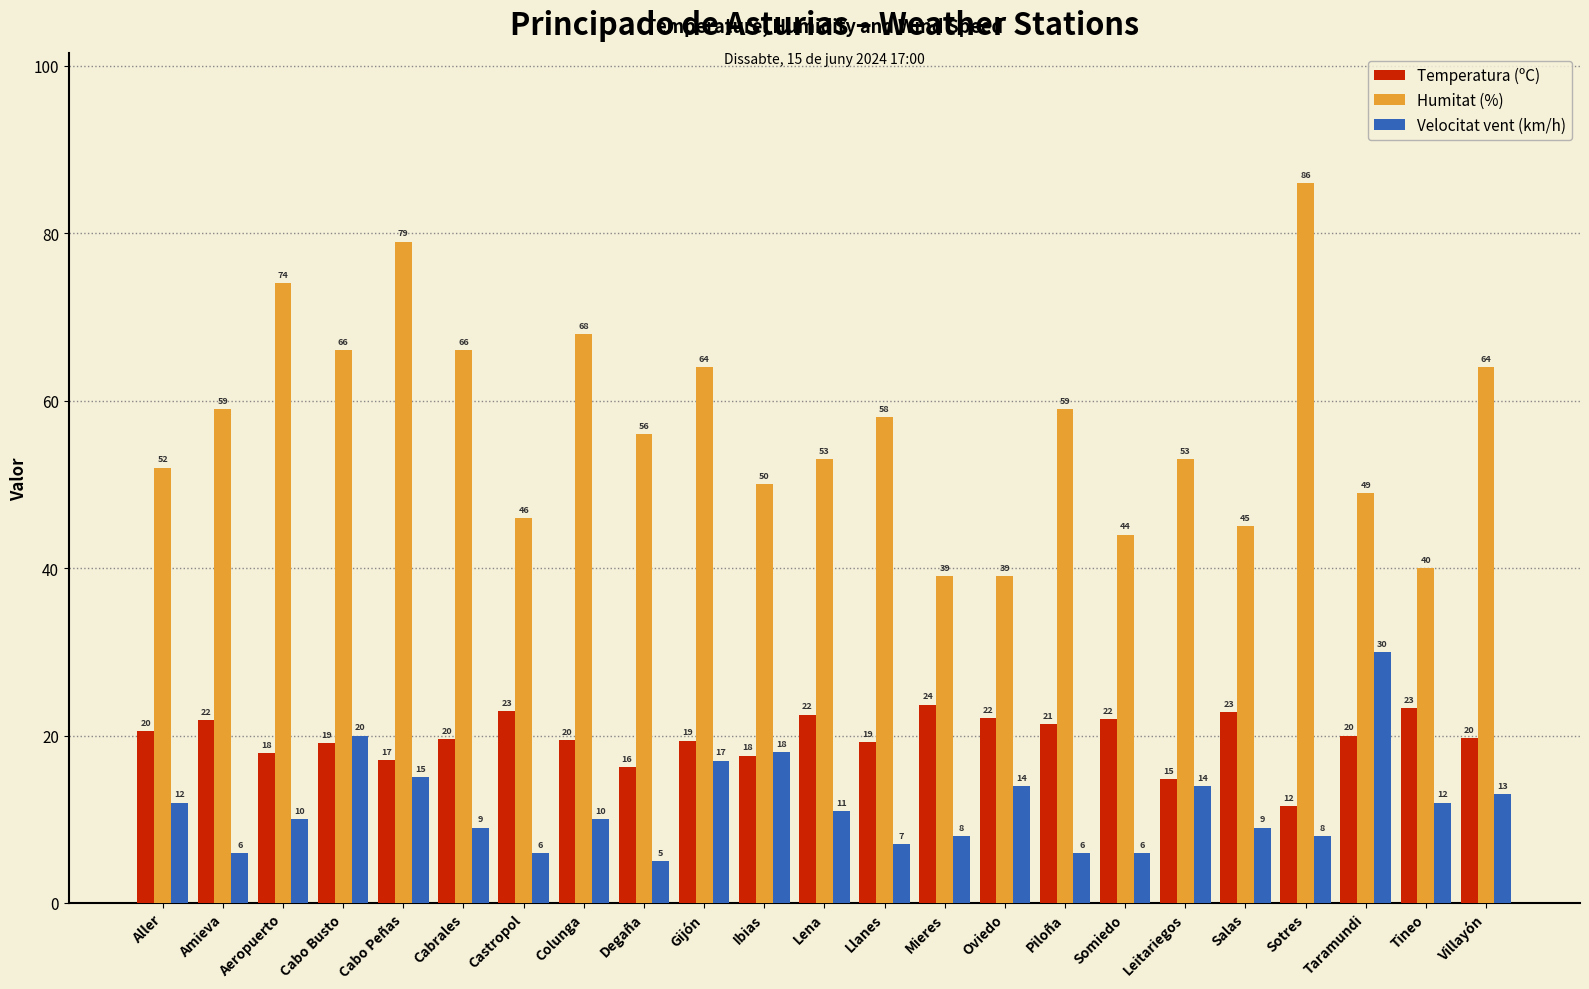

At which label does Humitat (%) reach its peak?

Sotres